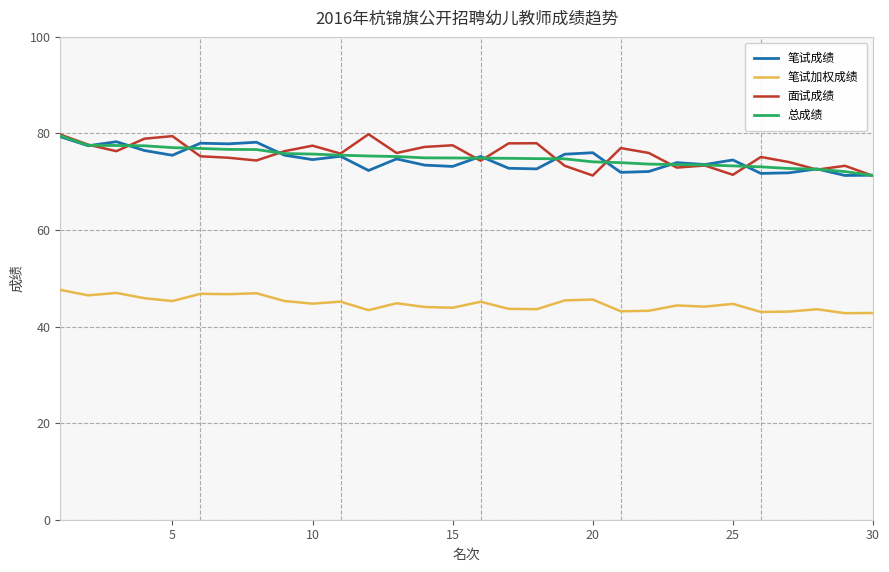

True or false: 笔试加权成绩 and 面试成绩 intersect in this chart.

False